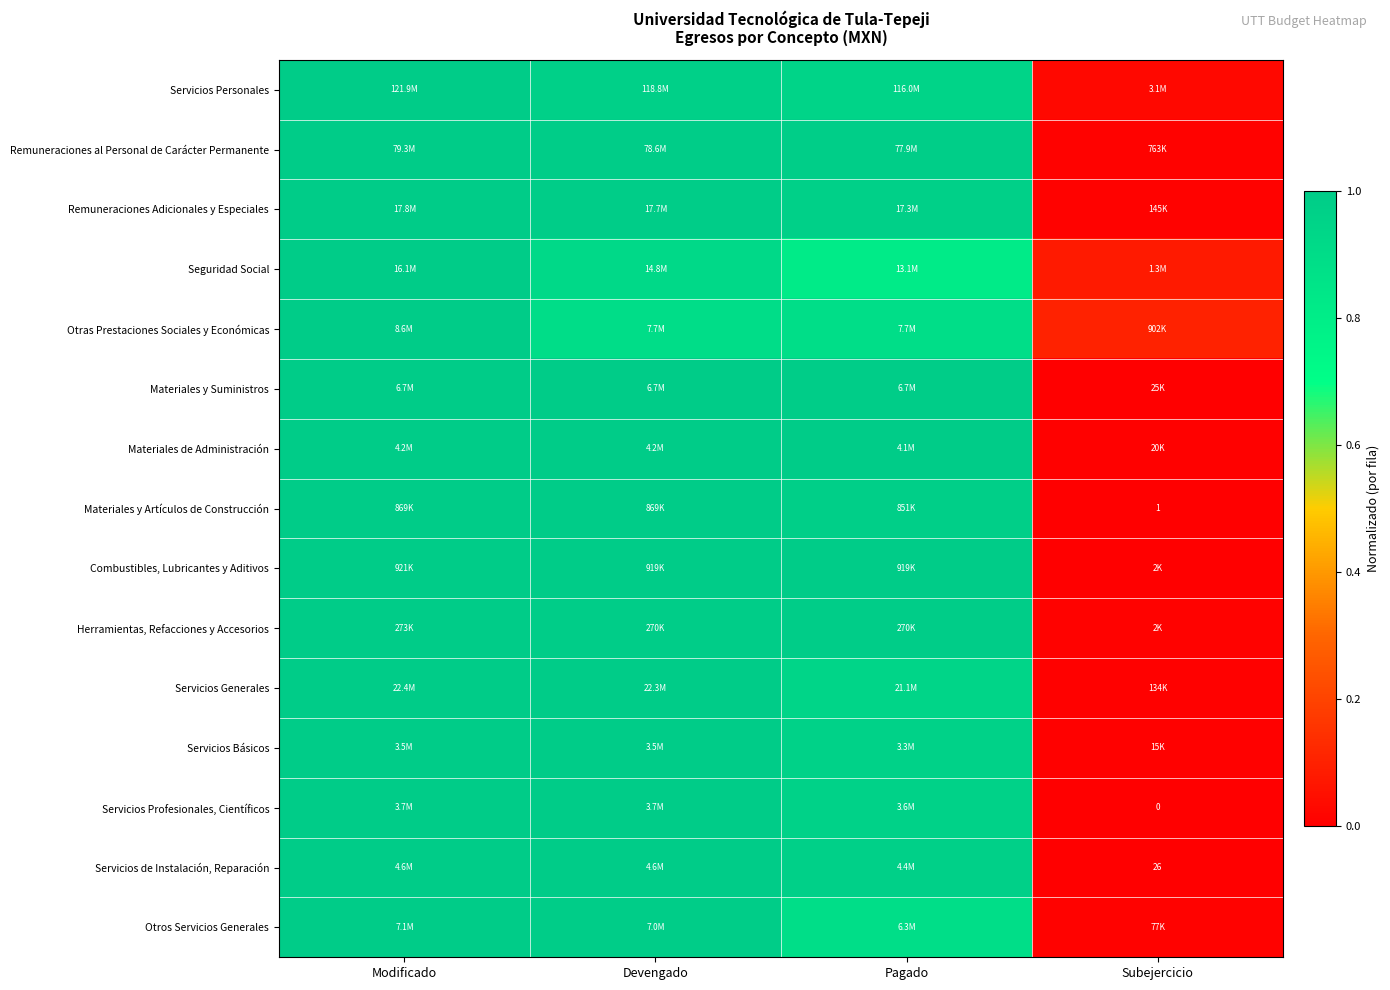

What is the greatest value displayed?

1.0